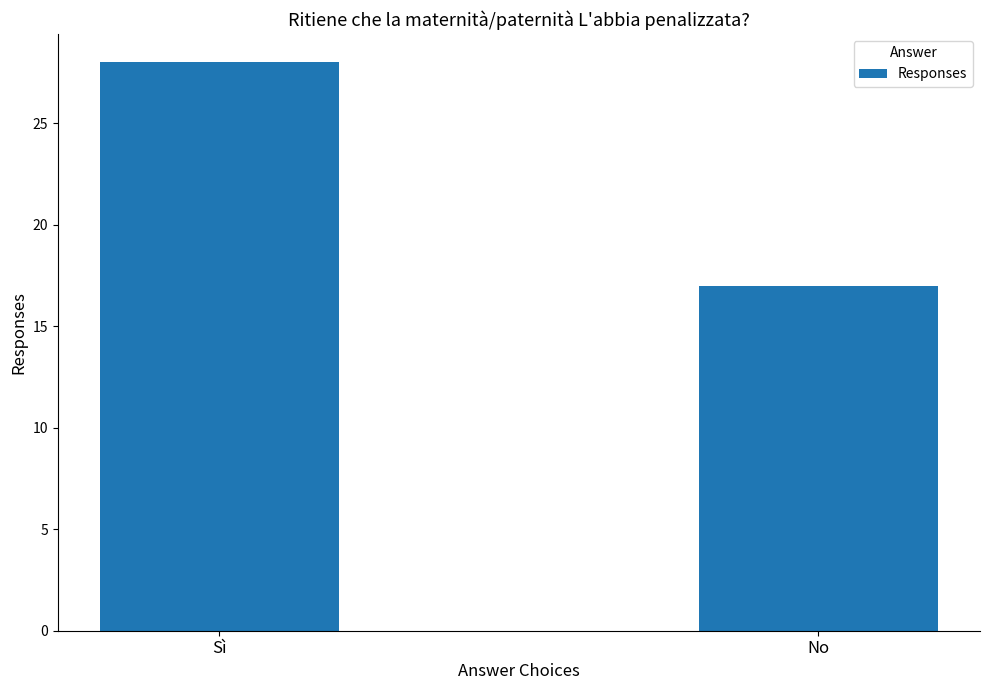

What is the change in value from Sì to No?

-11